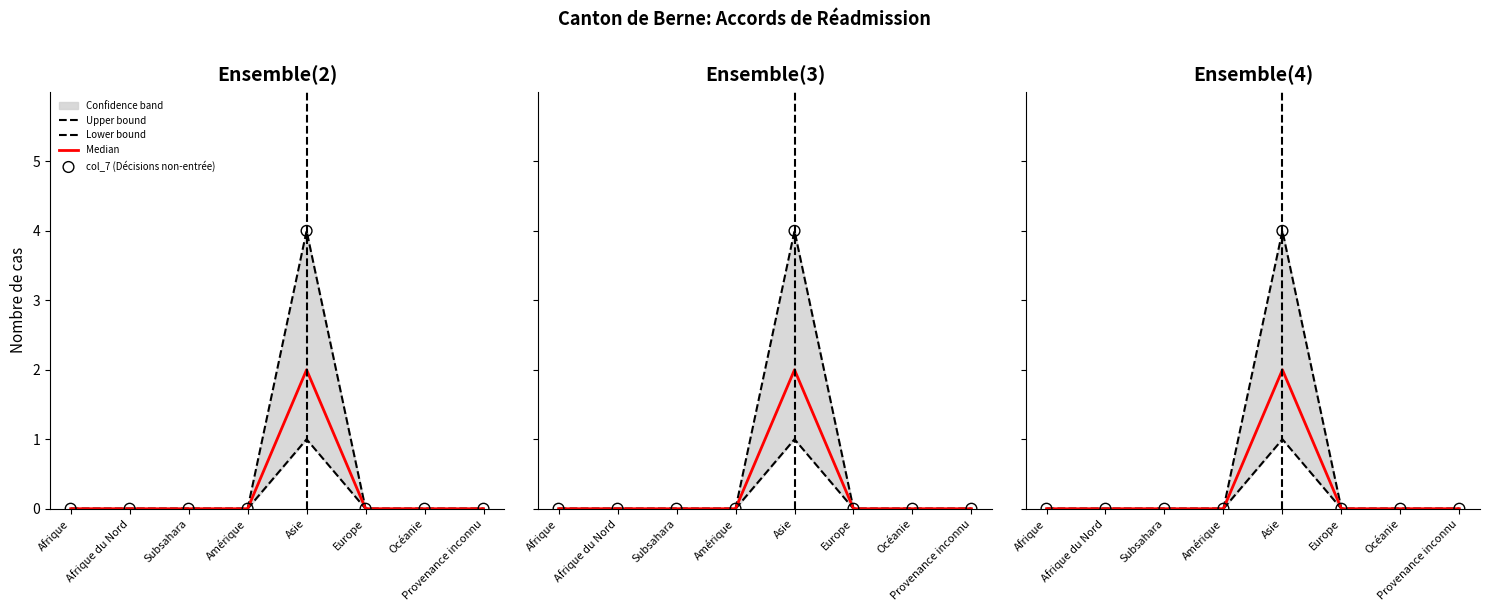

Which series has the largest Y range (max minus min)?

Upper bound